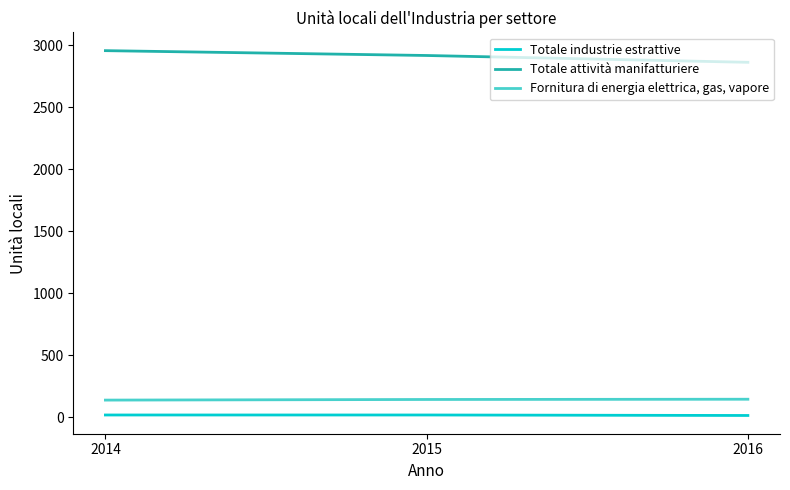

What is the sum of all Totale industrie estrattive values?

56